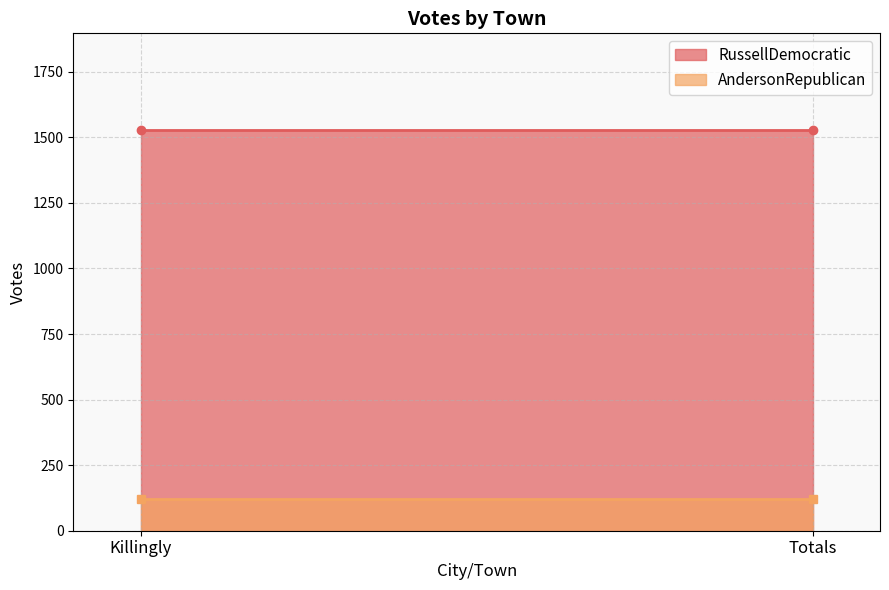

Read the AndersonRepublican value at Totals.

121